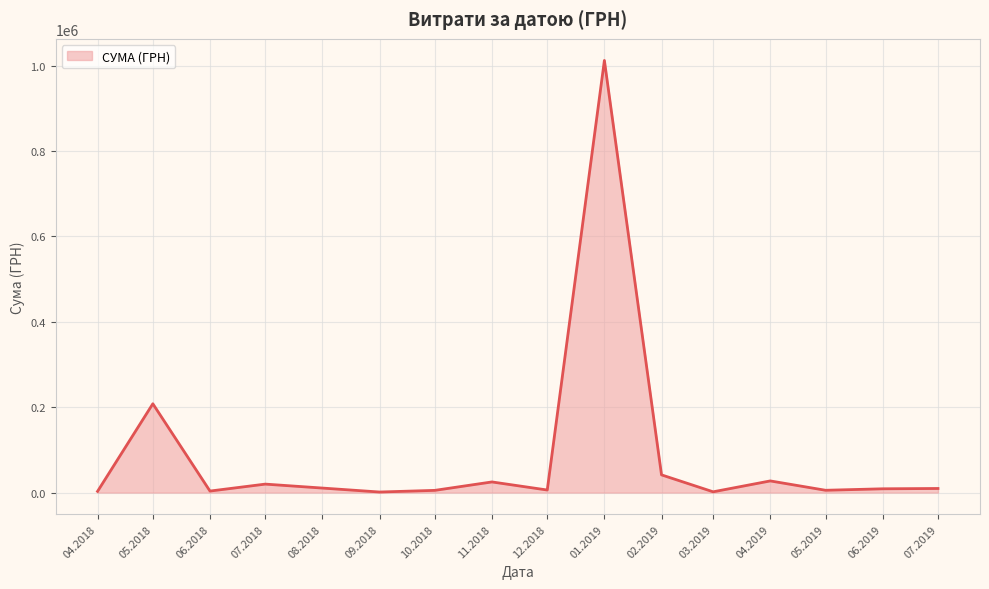

What is the difference between the maximum and minimum values?

1010594.6